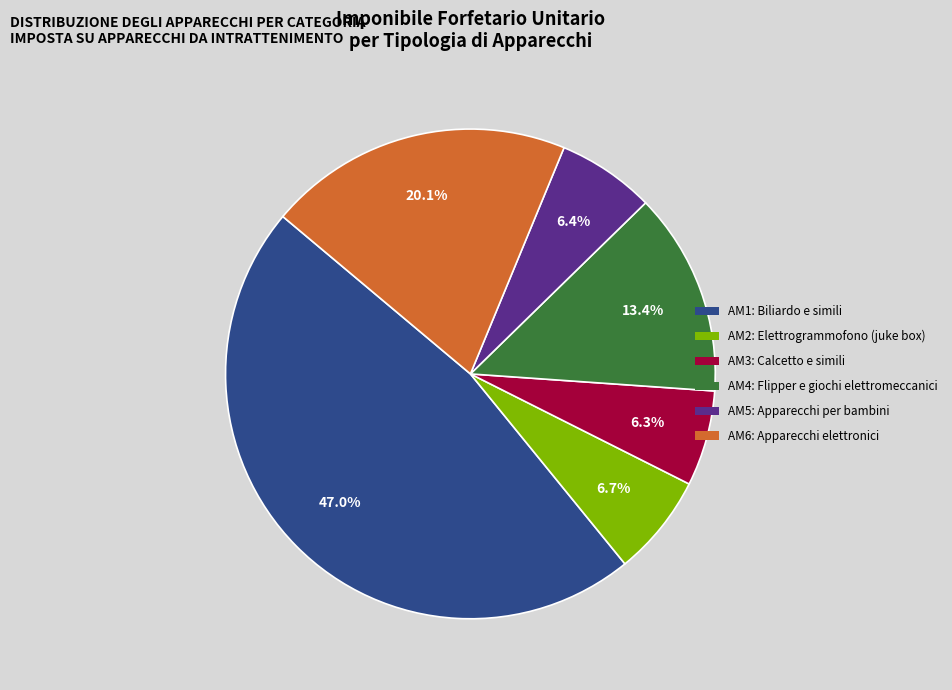

Between AM1: Biliardo e simili and AM5: Apparecchi per bambini, which is larger?

AM1: Biliardo e simili